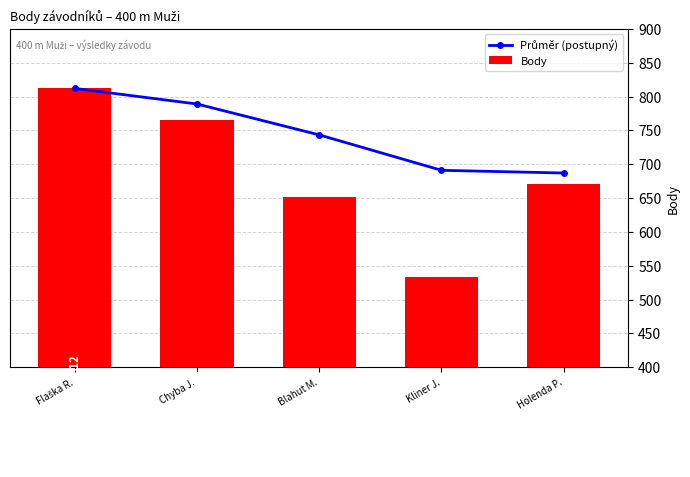

What are all the series names shown in the legend?

Průměr (postupný), Body